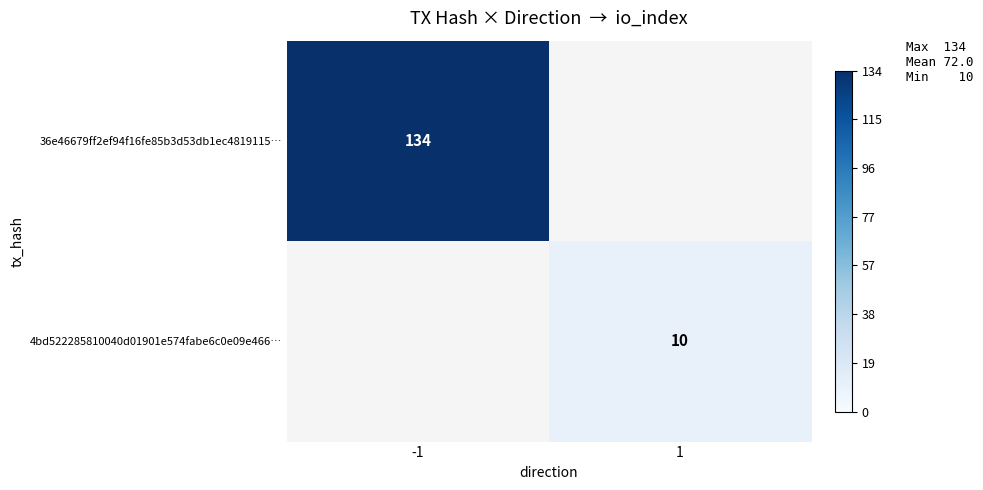

Which label corresponds to the smallest value in the chart?

1